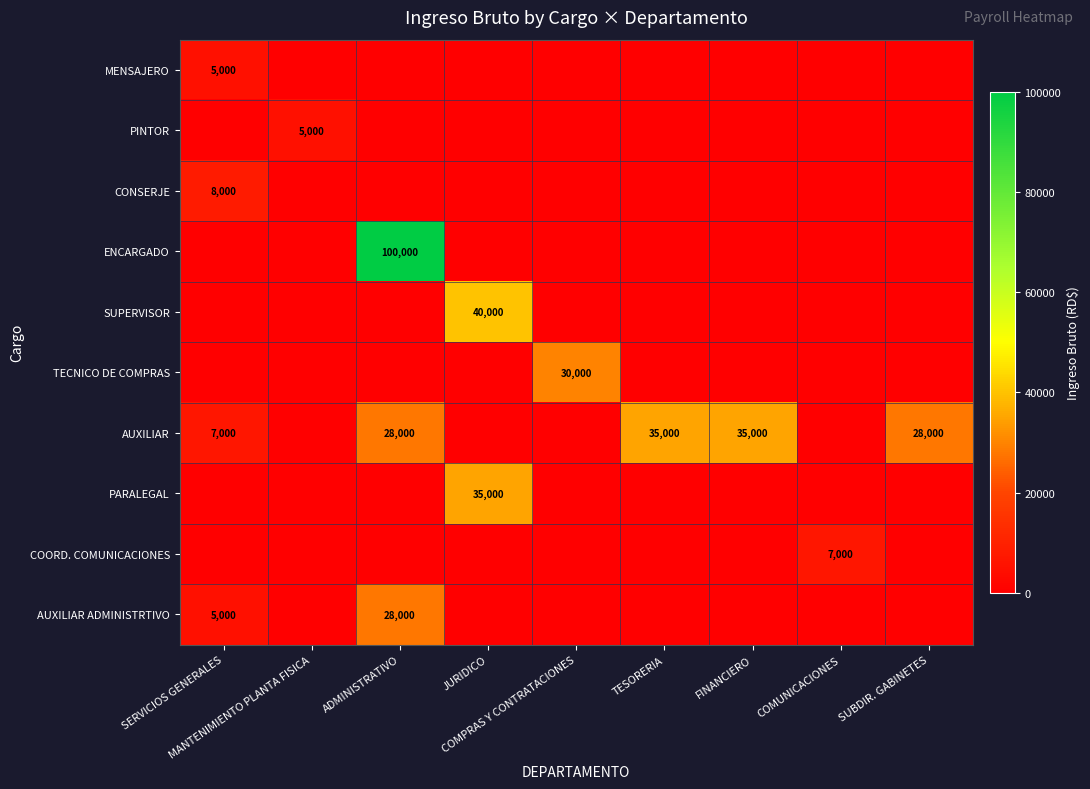

Which series has the largest total across all categories?

AUXILIAR